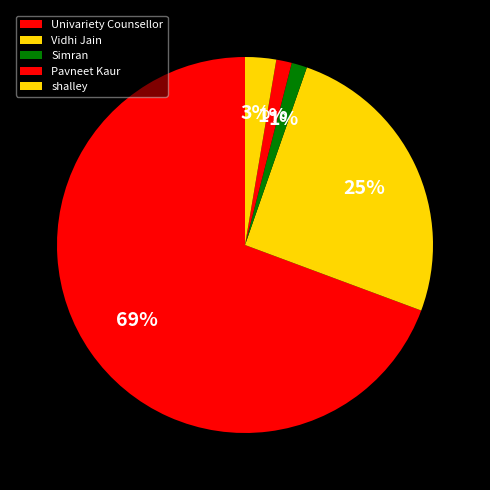

What is the largest slice in the pie chart?

Univariety Counsellor